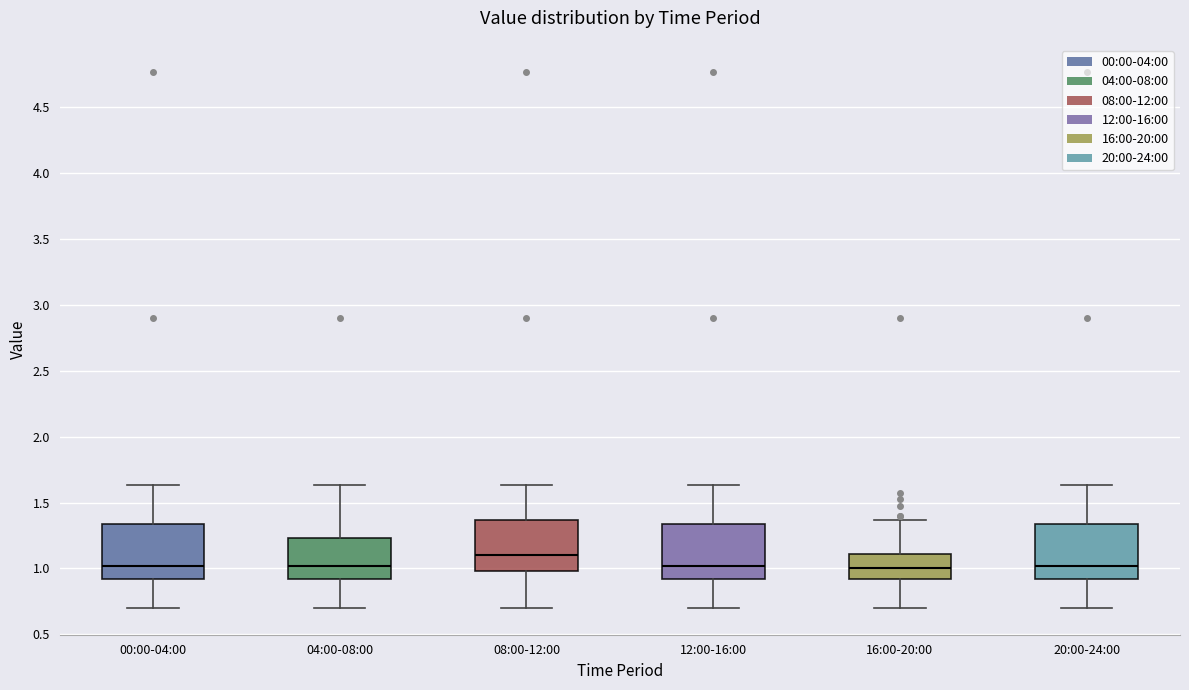

Reading left to right, transcribe this box plot: for each box, give where its median line is, the range the box spans, and where its two whiskers end, as read against the y-axis. The values are not printed on the chart, so give them approximately, as read against the axis.

00:00-04:00: median 1.00, box 0.90 to 1.35, whiskers 0.70 to 1.65
04:00-08:00: median 1.00, box 0.90 to 1.25, whiskers 0.70 to 1.65
08:00-12:00: median 1.10, box 1.00 to 1.35, whiskers 0.70 to 1.65
12:00-16:00: median 1.00, box 0.90 to 1.35, whiskers 0.70 to 1.65
16:00-20:00: median 1.00, box 0.90 to 1.10, whiskers 0.70 to 1.35
20:00-24:00: median 1.00, box 0.90 to 1.35, whiskers 0.70 to 1.65